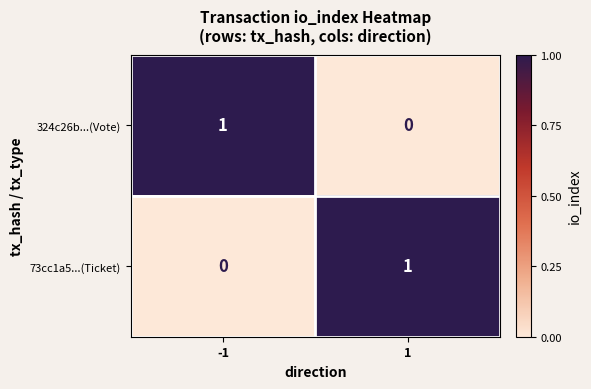

The 324c26b...(Vote) series shows 1 at -1. True or false?

True